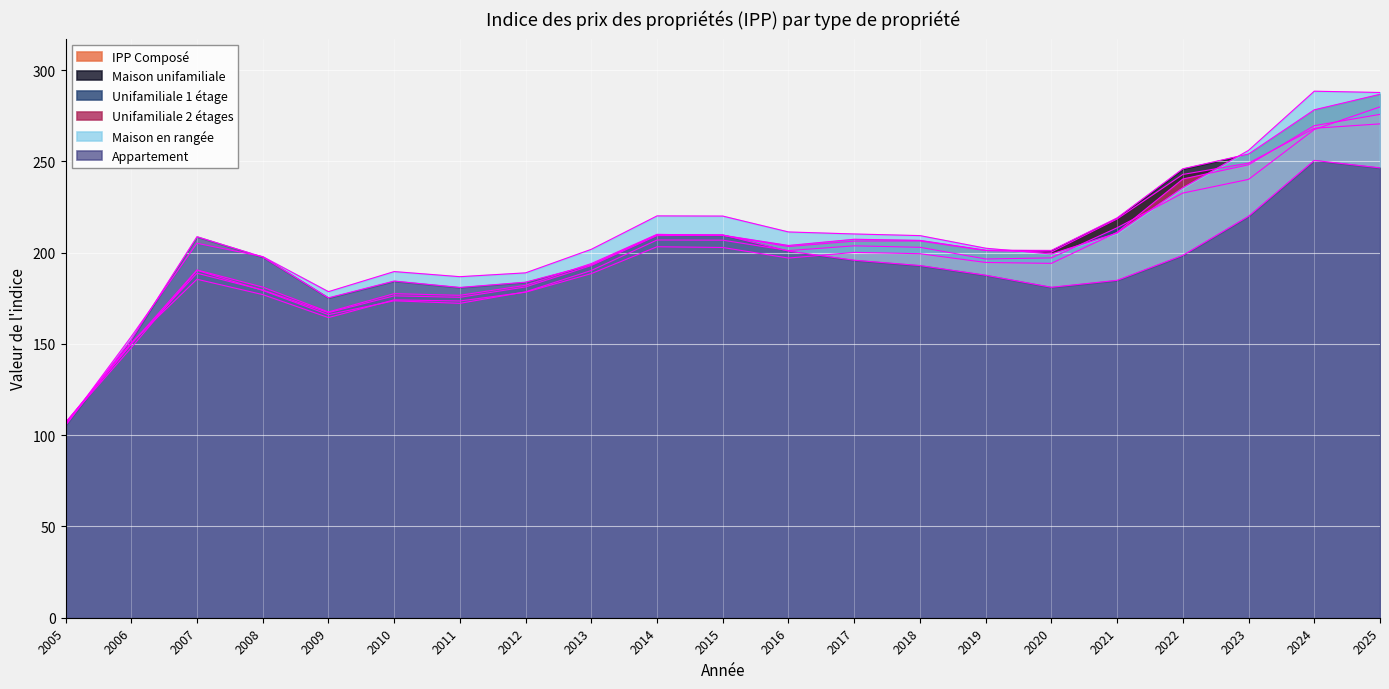

True or false: Unifamiliale 1 étage has more than 2 points higher than both neighbors.

True